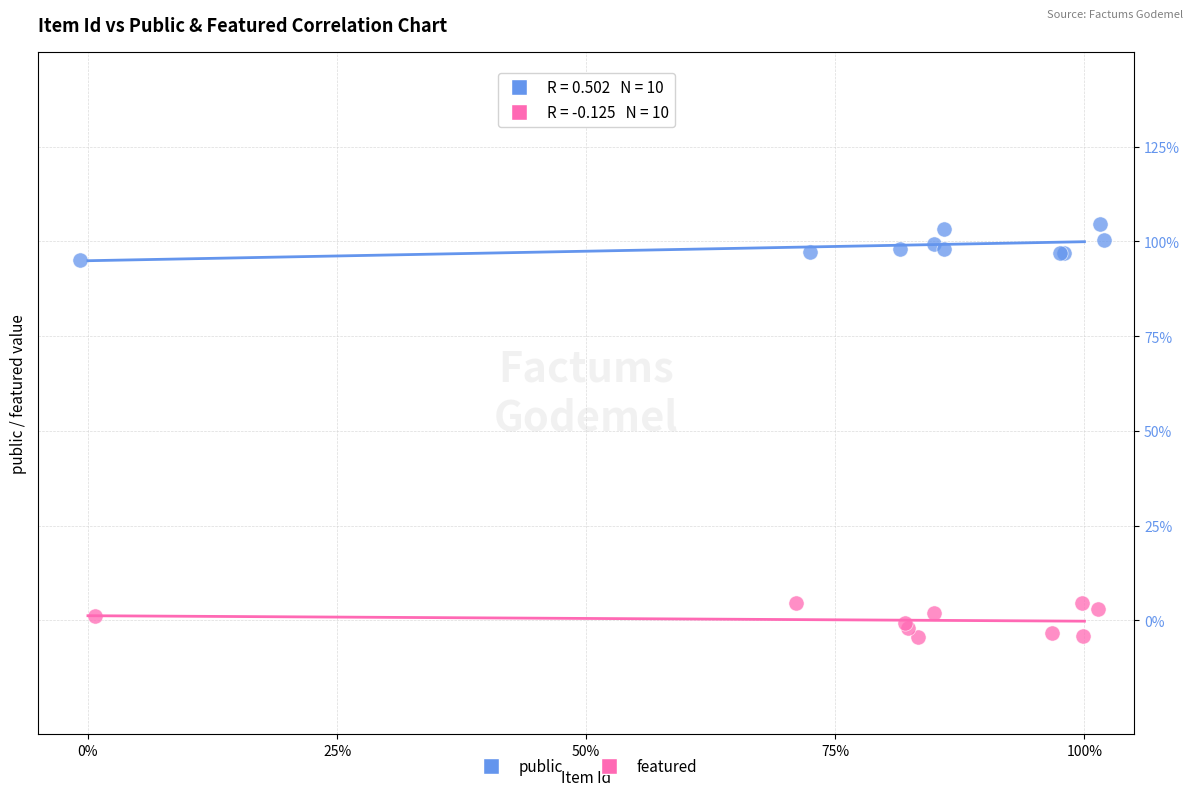

Which series contains the highest Y value?

public